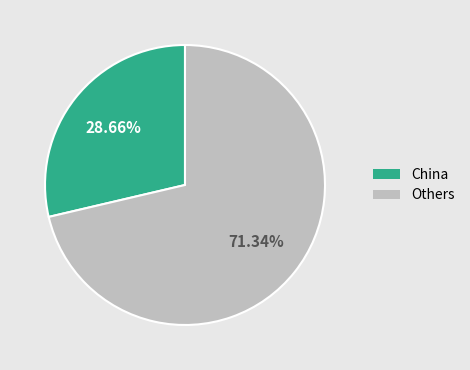

Is there any slice that represents more than half of the pie?

Yes